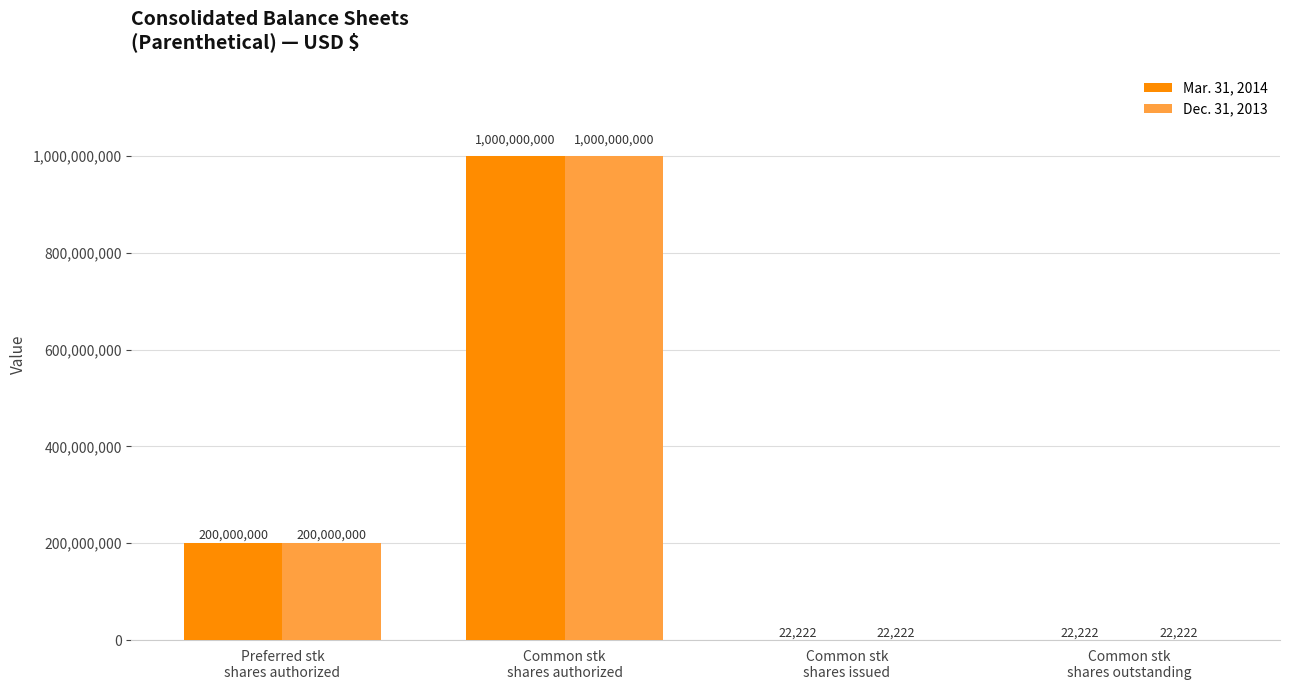

What is the sum of all Dec. 31, 2013 values?

1200044444